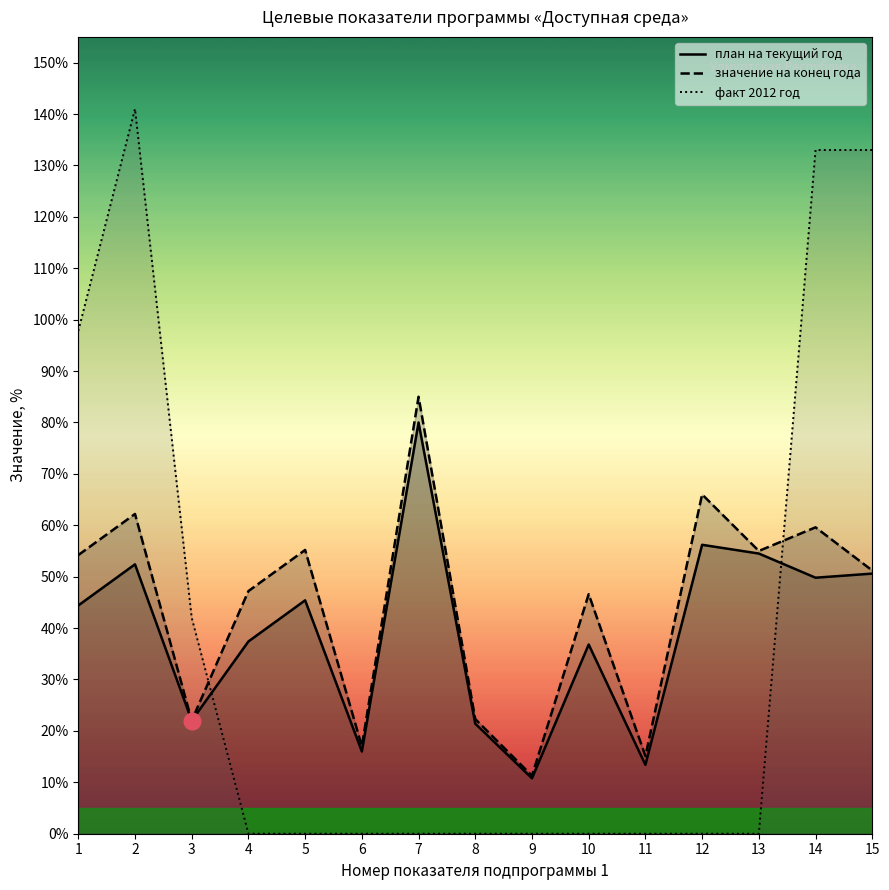

What is the approximate value of fact at 13?

55.0